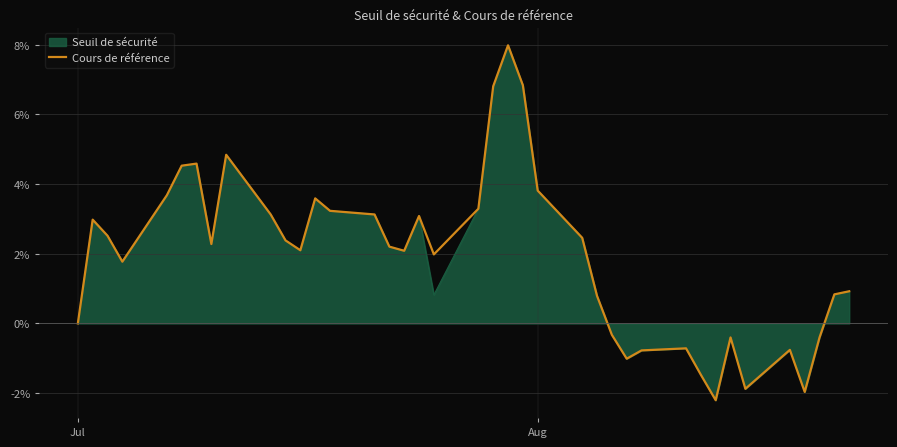

What is the minimum value for Seuil de sécurité?

-2.2